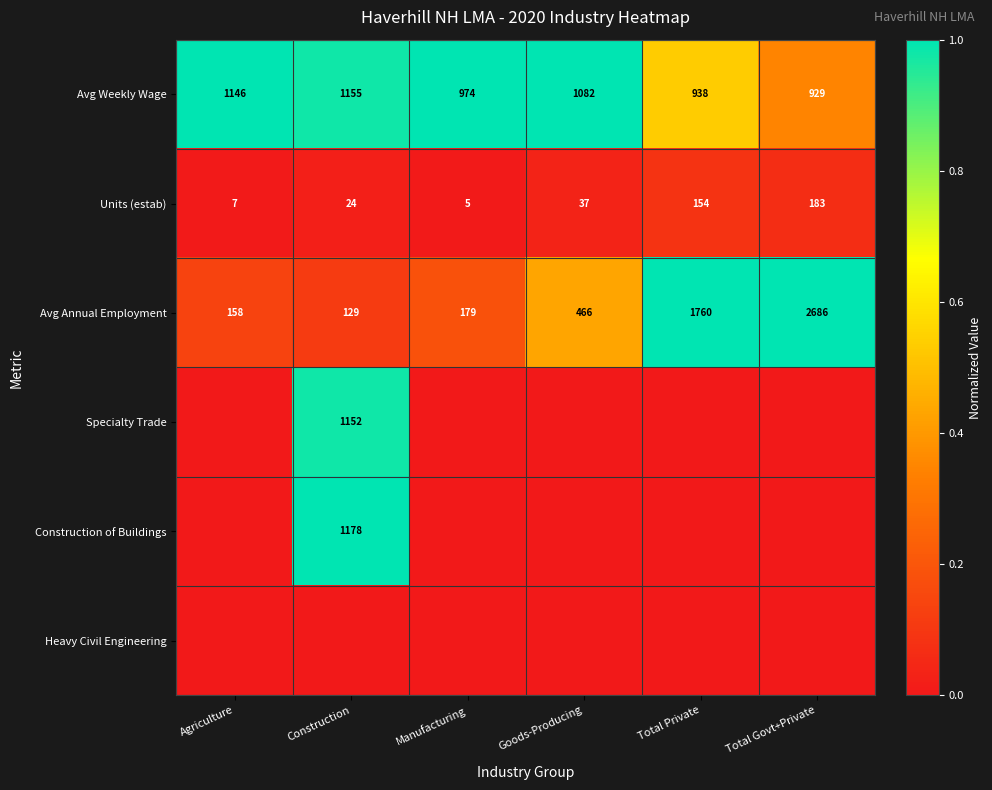

True or false: Avg Annual Employment has a value of 1760 at Total Private.

True